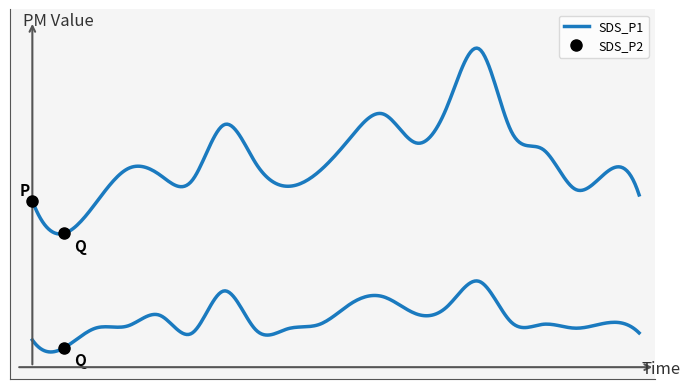

List the series in order of their overall mean, lowest first.

SDS_P2, SDS_P1